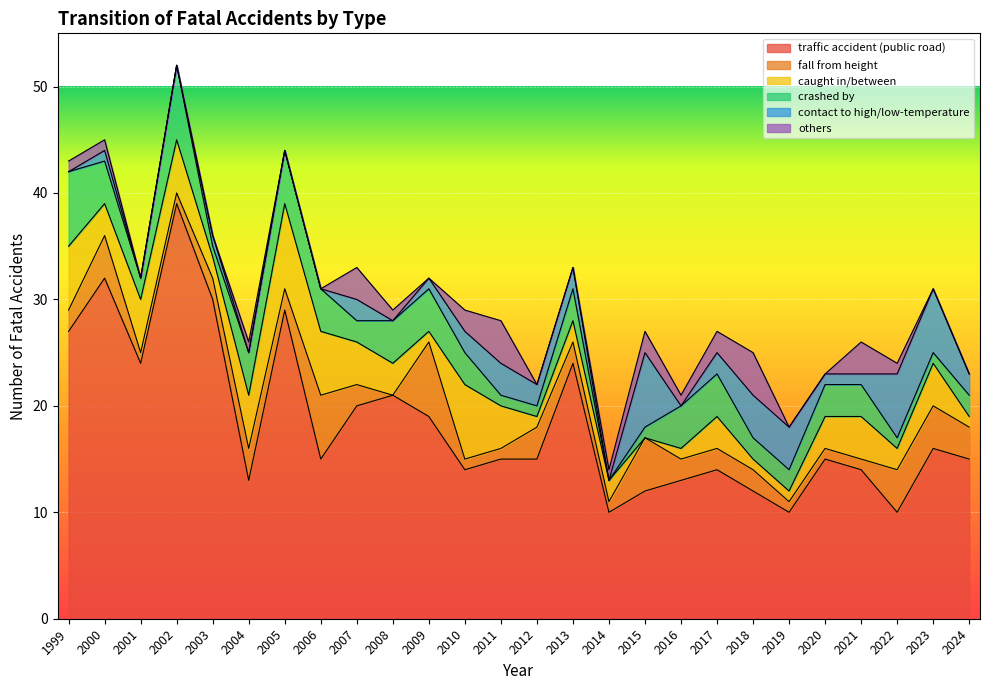

How many series are shown in this chart?

6